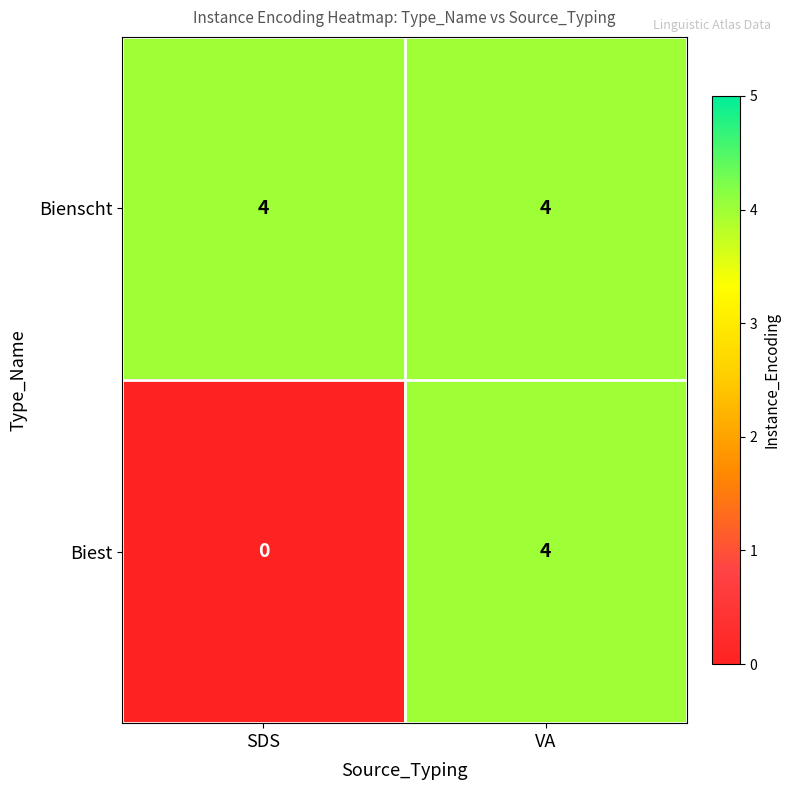

Where is Biest nearest to the value 2?

SDS